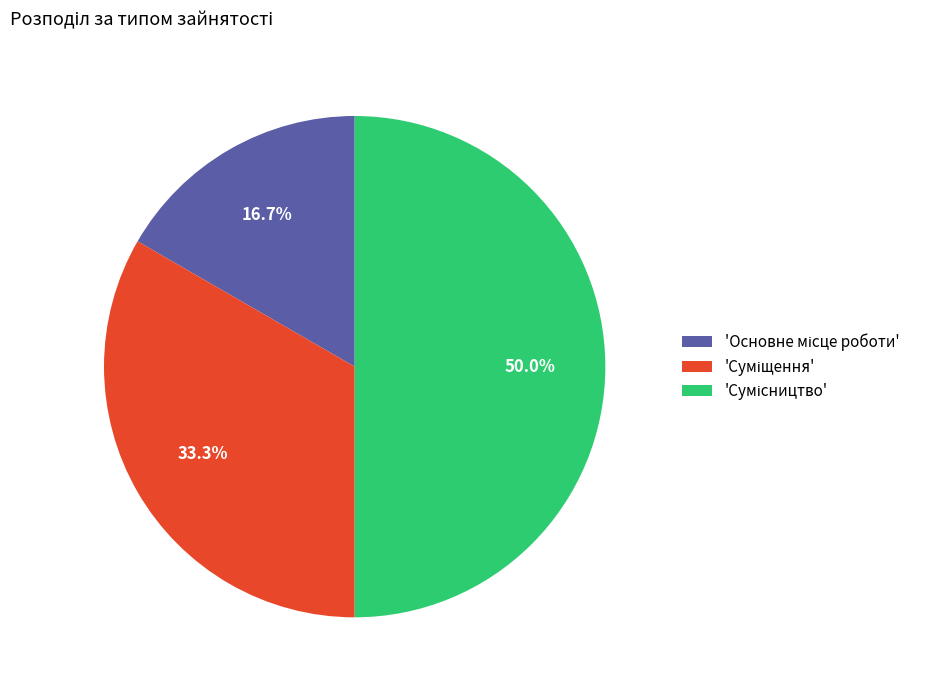

How many slices are in this pie chart?

3